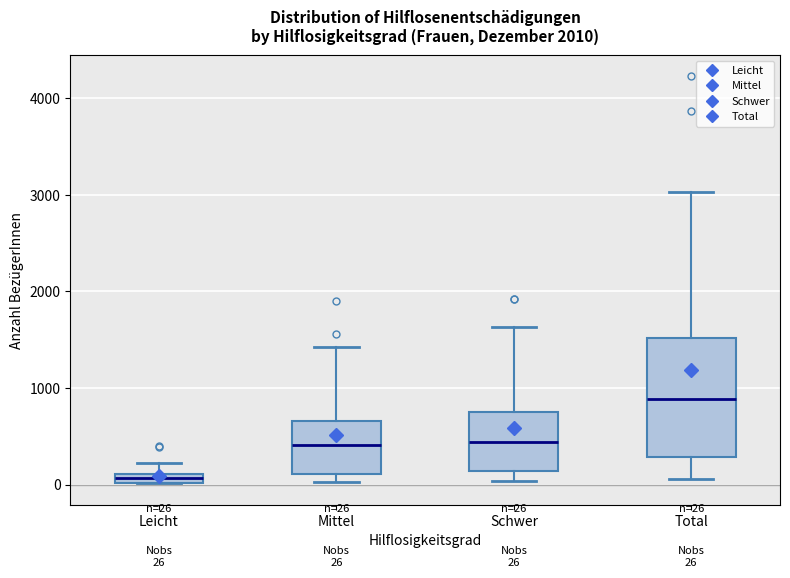

Comparing the boxes themselves (not the whiskers), which one is the tallest?

Total